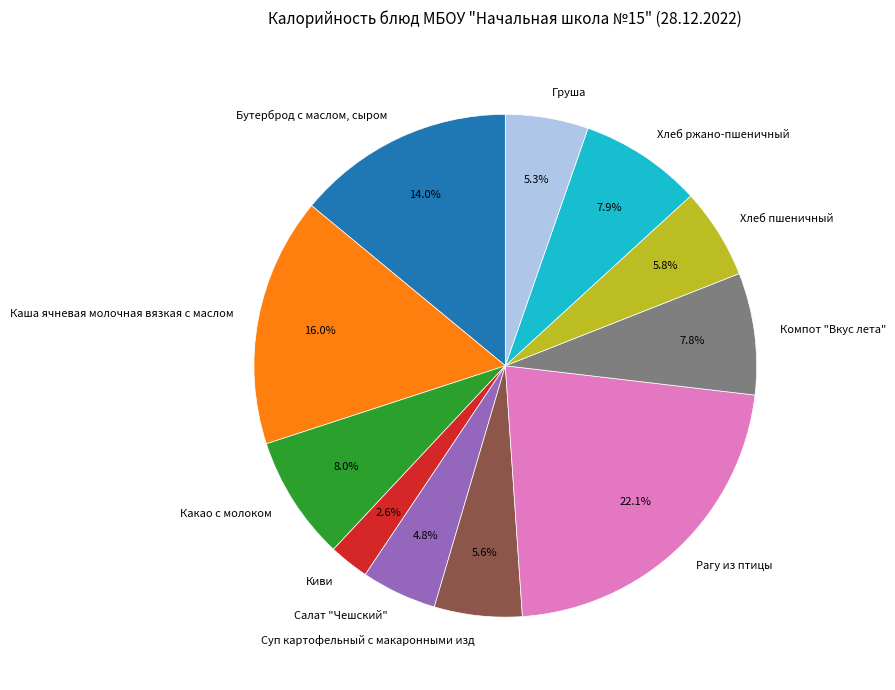

What is the ratio of the value at Суп картофельный с макаронными изд to the value at Хлеб ржано-пшеничный?

0.7